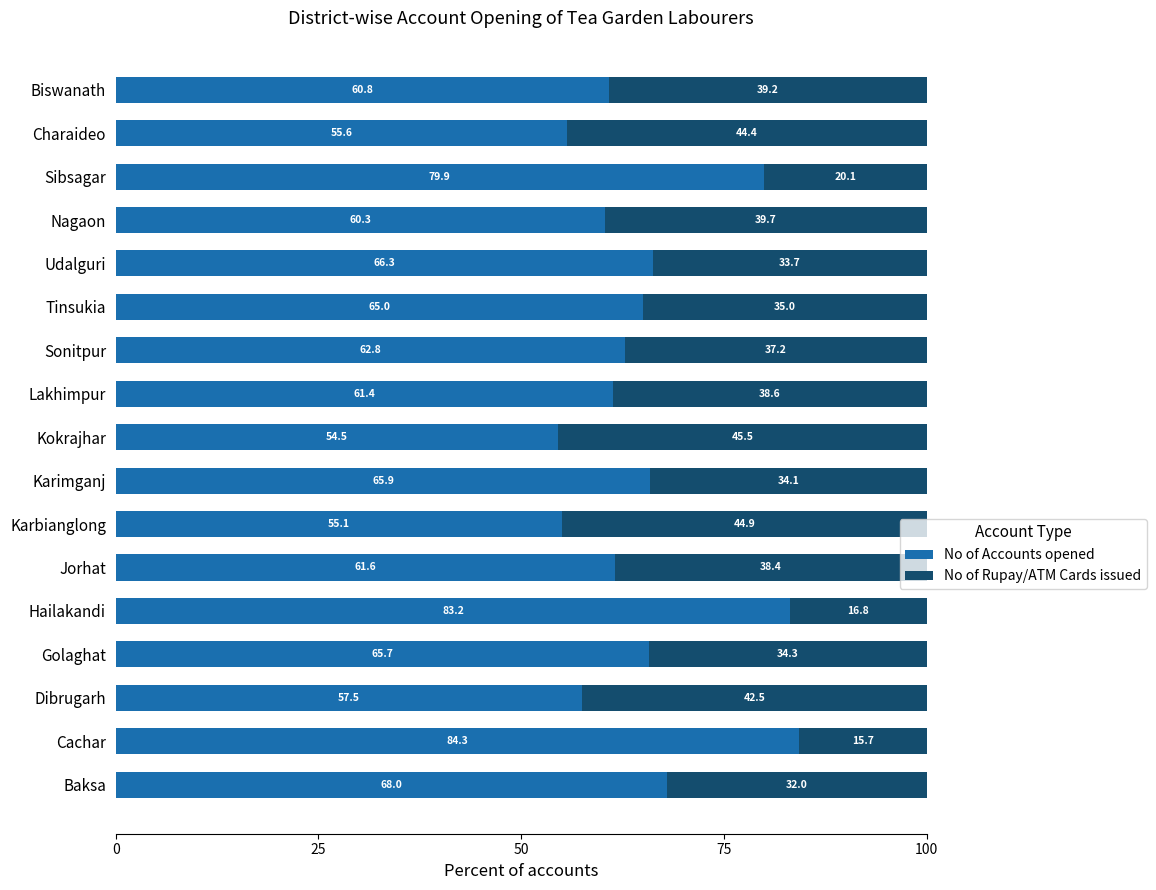

The value of No of Accounts opened at Golaghat is 42.6. True or false?

False